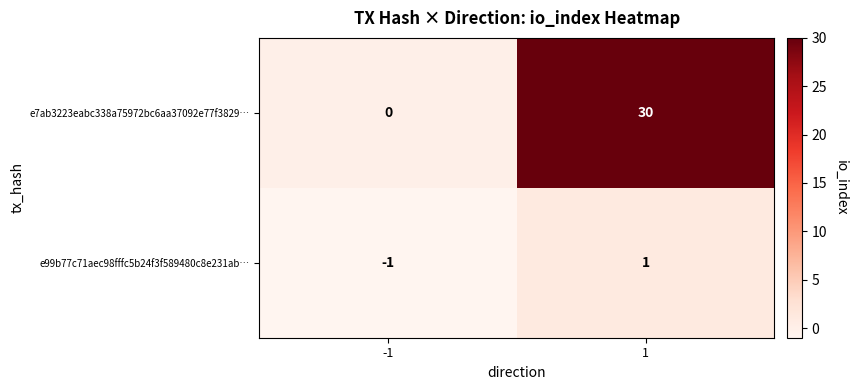

What is the sum of all e7ab3223eabc338a75972bc6aa37092e77f3829… values?

30